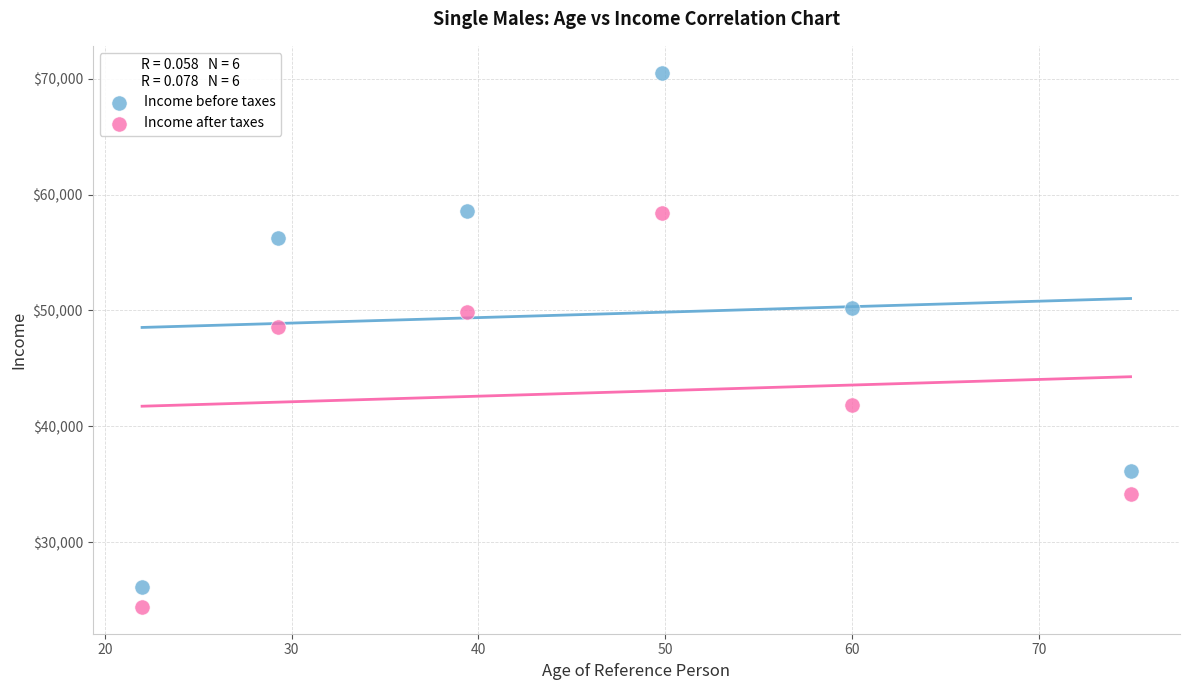

Across all data points, what is the range of Y values (max minus min)?

46142